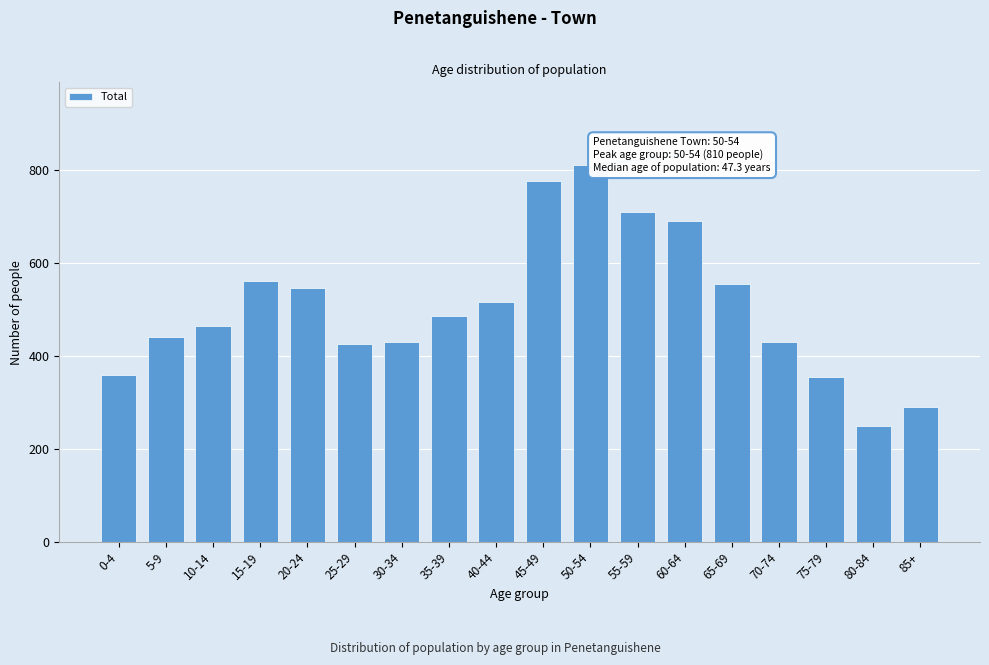

Reading right to left, list all the values displayed in this chart.

85+=290	80-84=250	75-79=355	70-74=430	65-69=555	60-64=690	55-59=710	50-54=810	45-49=775	40-44=515	35-39=485	30-34=430	25-29=425	20-24=545	15-19=560	10-14=465	5-9=440	0-4=360